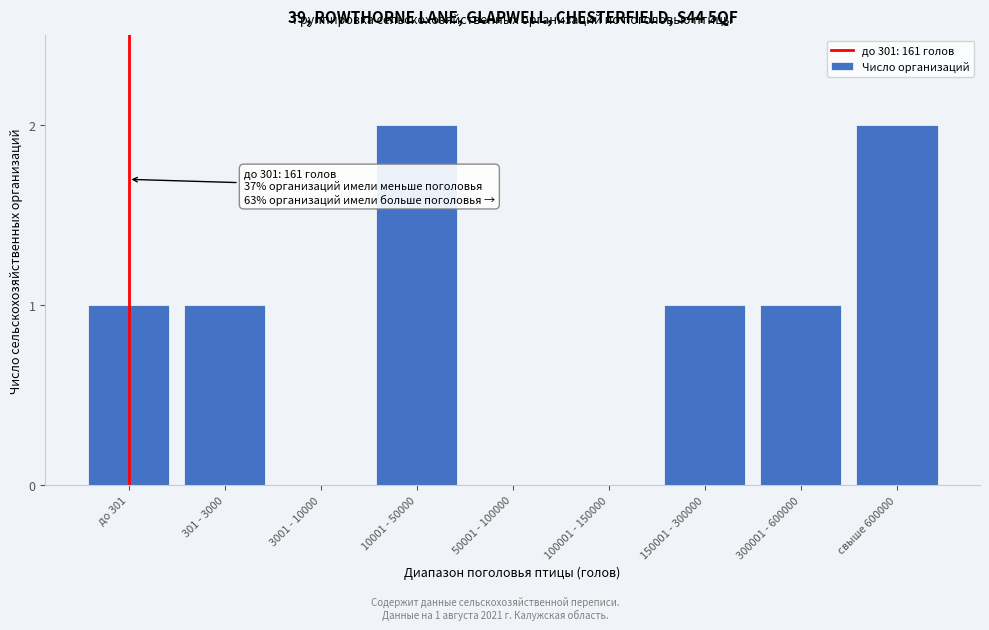

Reading left to right, extract all data points from this chart.

до 301=1	301 - 3000=1	3001 - 10000=0	10001 - 50000=2	50001 - 100000=0	100001 - 150000=0	150001 - 300000=1	300001 - 600000=1	свыше 600000=2